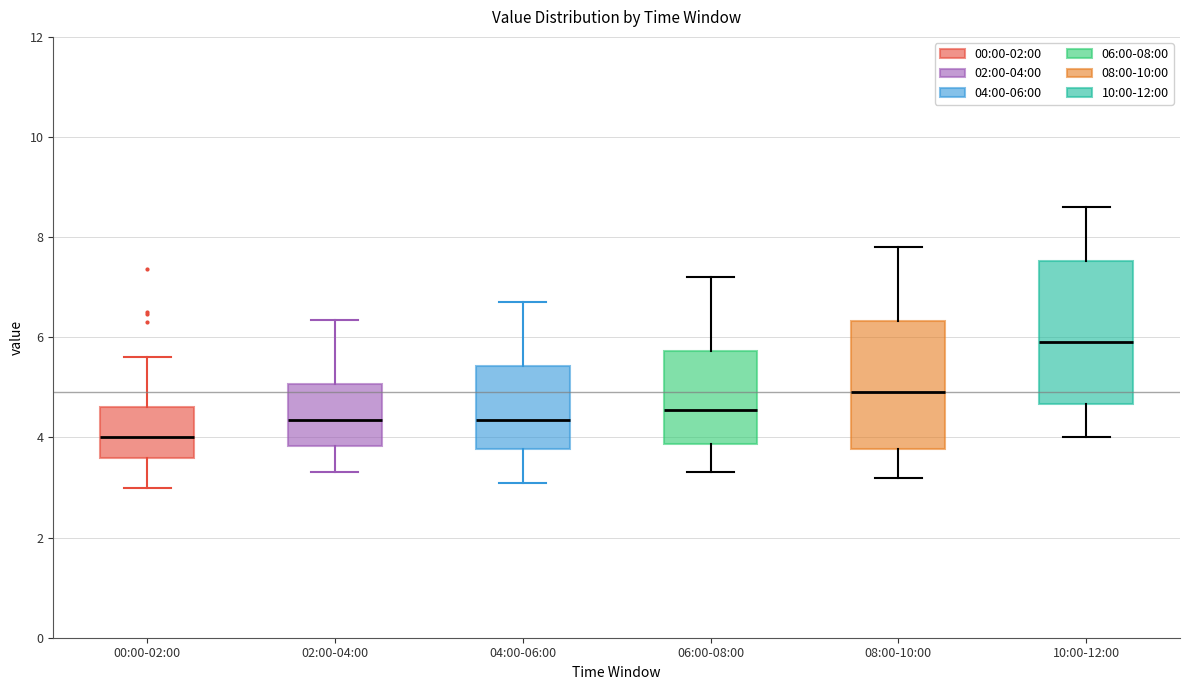

Where does the upper whisker of the box for 02:00-04:00 end on the y-axis? The values are not printed on the chart, so give them approximately, as read against the axis.

6.4